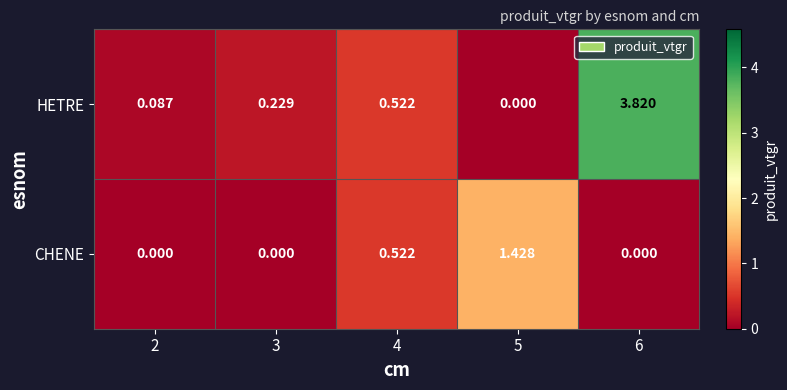

Rank the series at 3 from lowest to highest value.

CHENE, HETRE